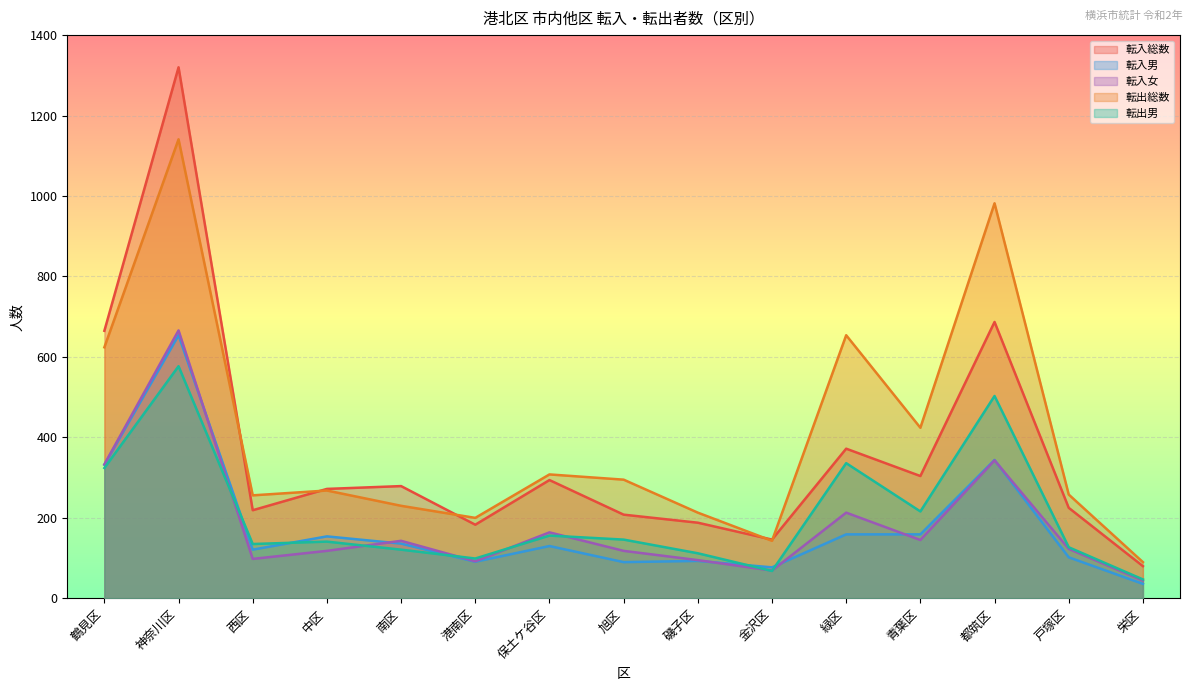

True or false: 転出男 has a value of 156 at 保土ケ谷区.

True